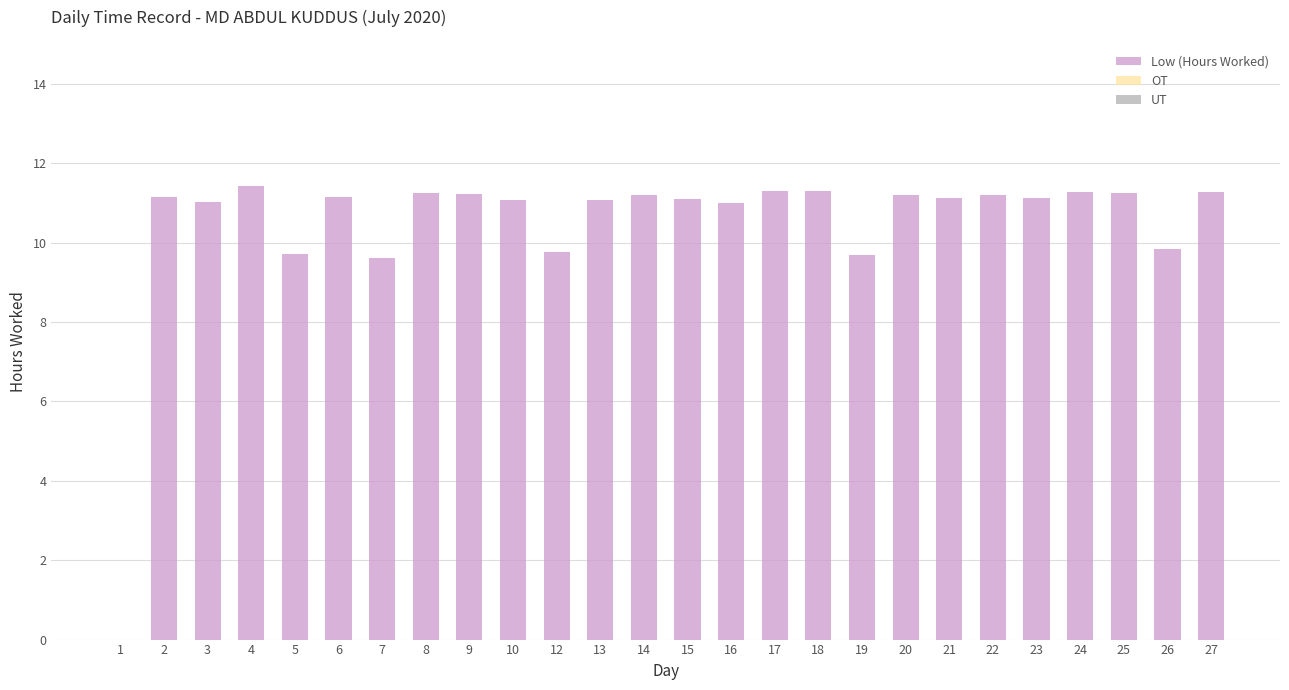

What is the ratio of the value at 2 to the value at 7?

1.2